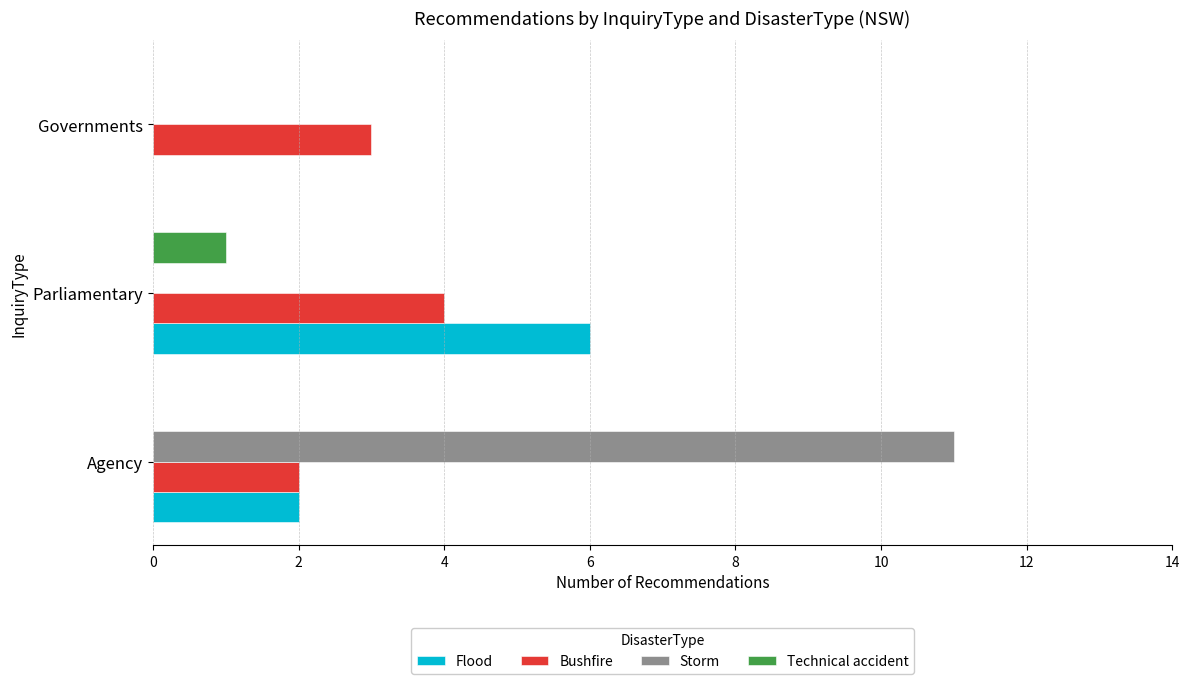

Count the number of categories in the chart.

3